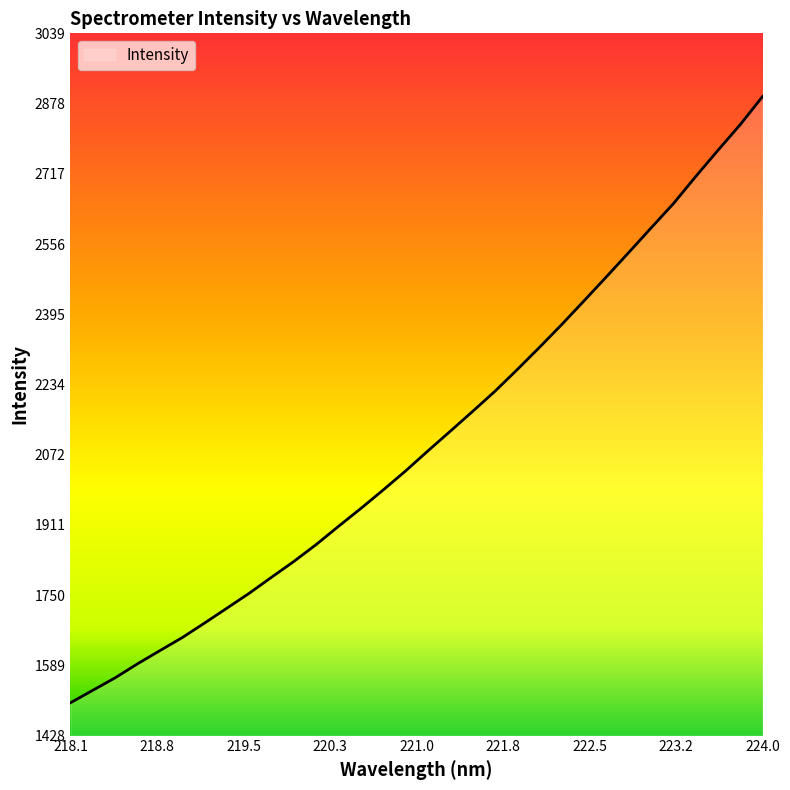

How many distinct data groups are displayed?

1